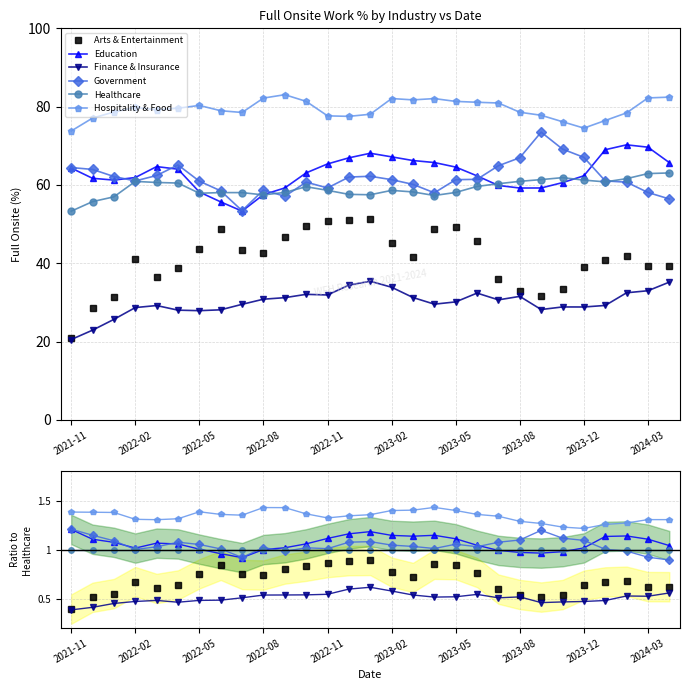

Does the chart have visible grid lines?

Yes